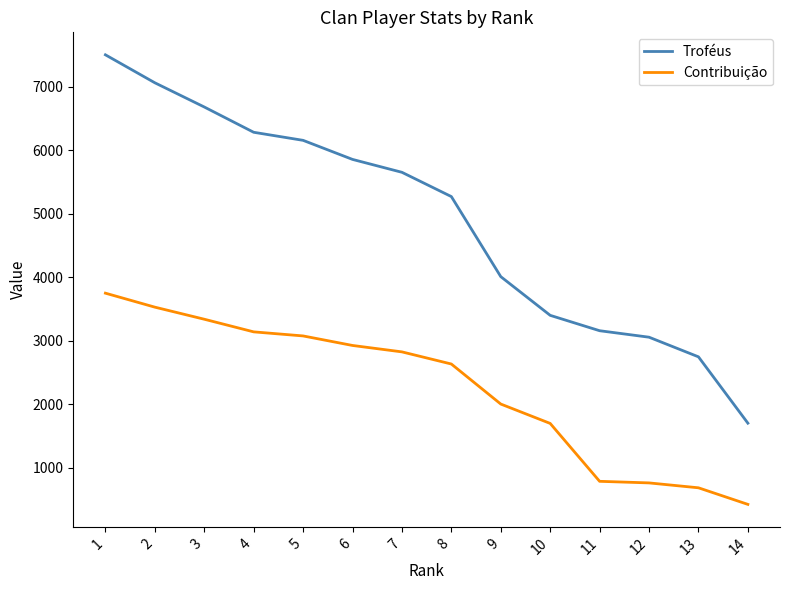

What is the difference between the Troféus values at 10 and 1?

4100